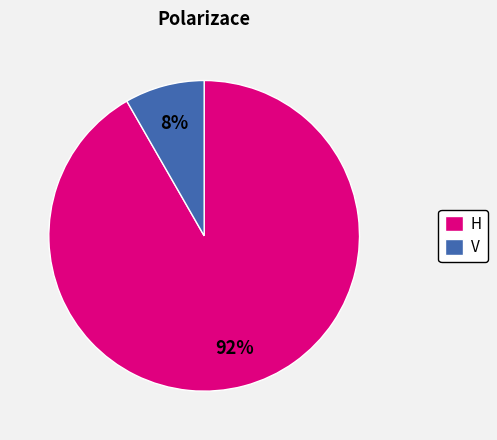

What is the majority slice?

H